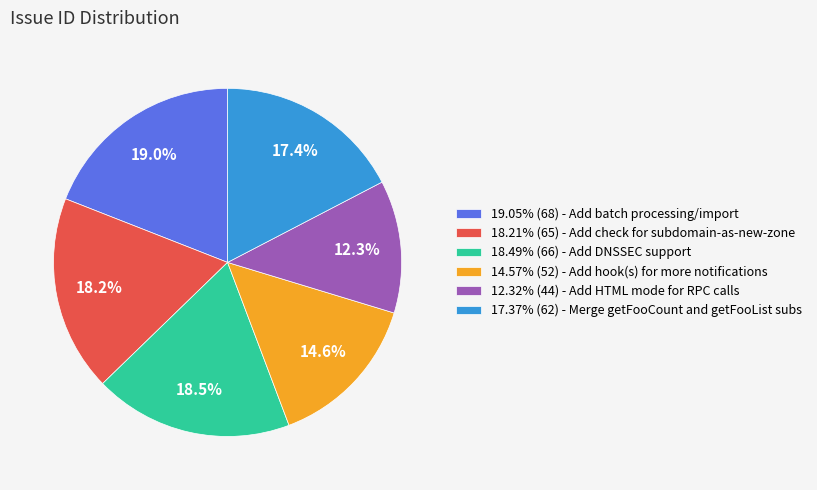

To the nearest percent, what is the difference between the largest and smallest slice percentages?

7%